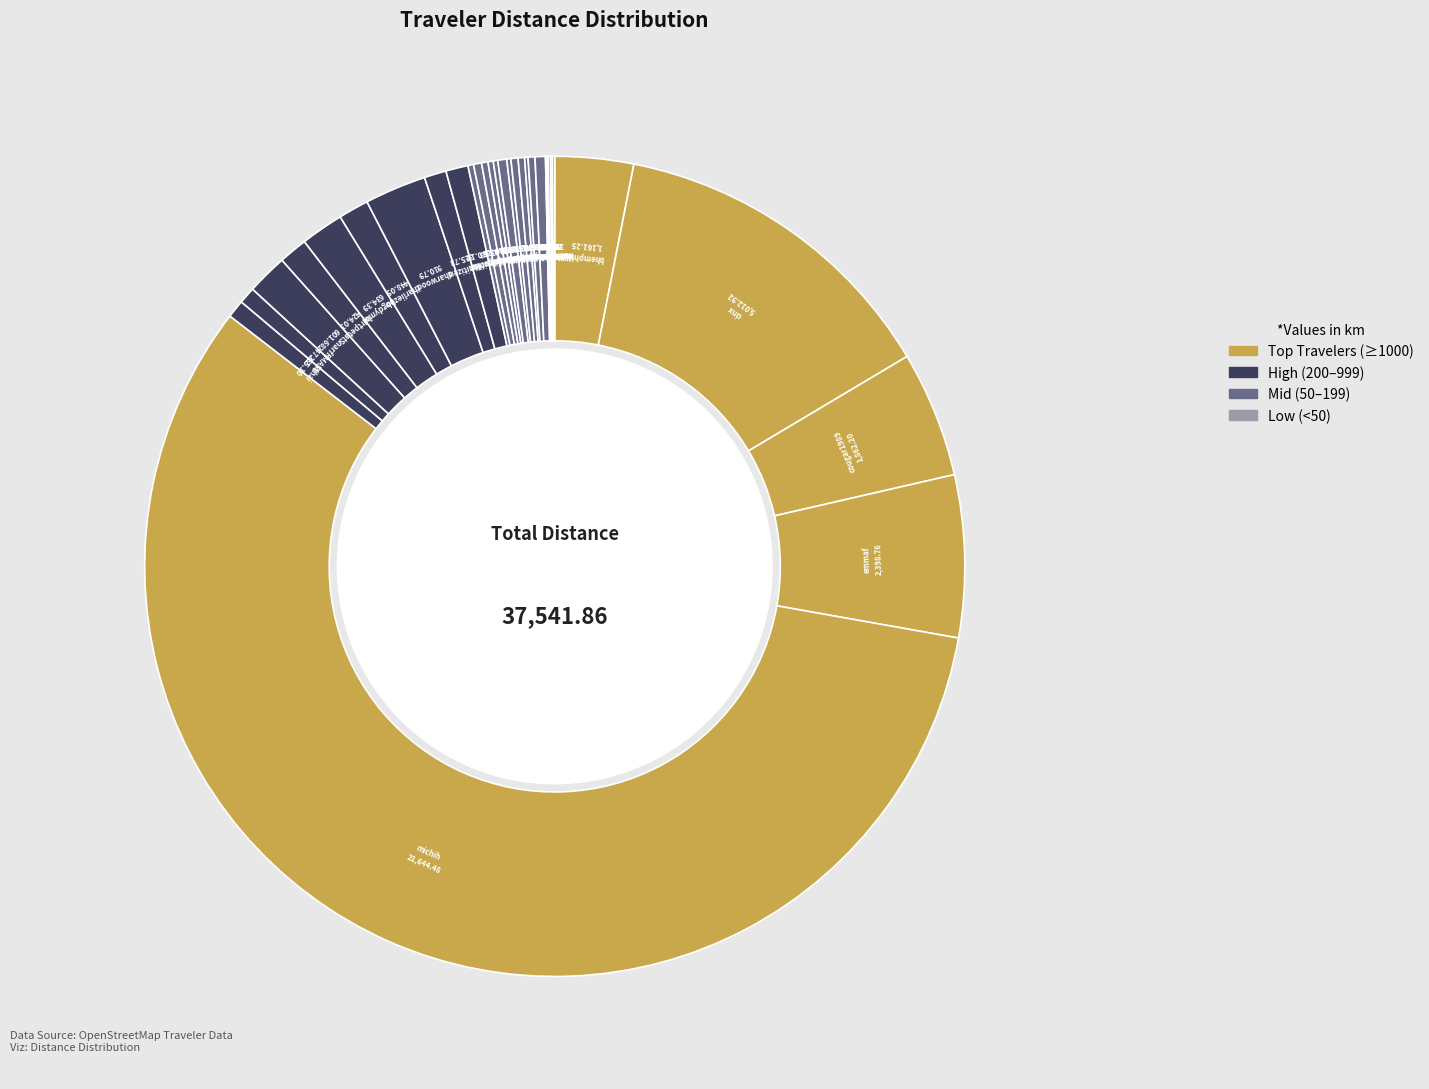

Which category accounts for the majority?

michih